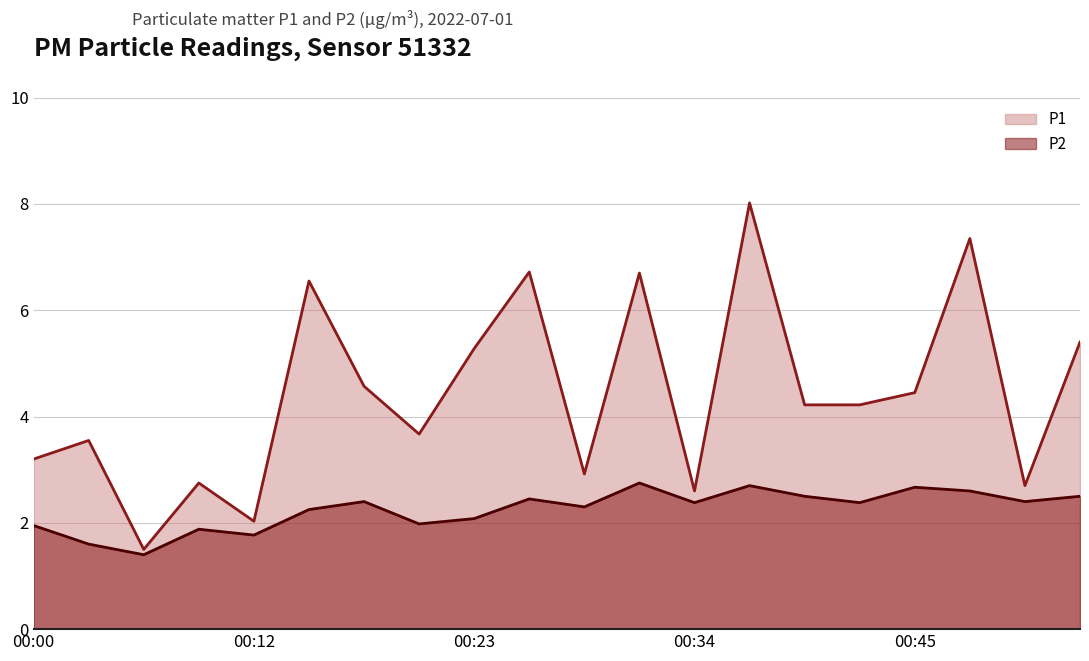

Rank the series by their maximum value, from lowest to highest.

P2 line, P1 line